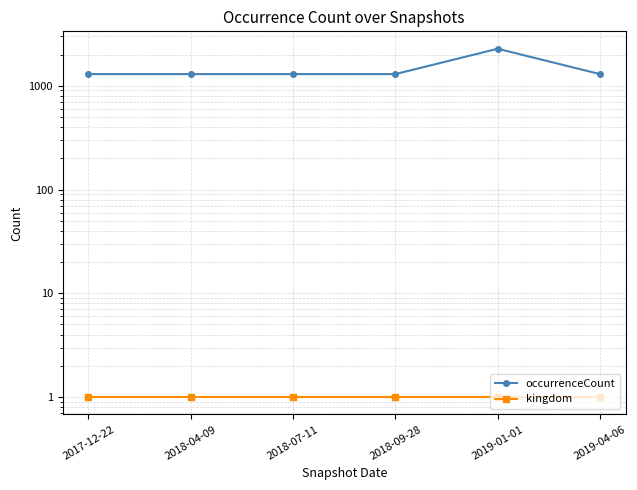

At 2019-01-01, list the series in order from largest to smallest.

occurrenceCount, kingdom